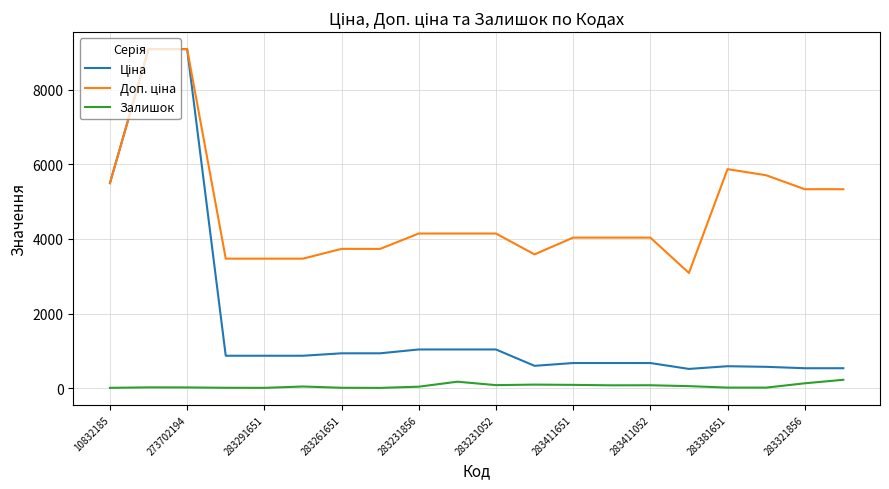

How many lines are shown in the chart?

3